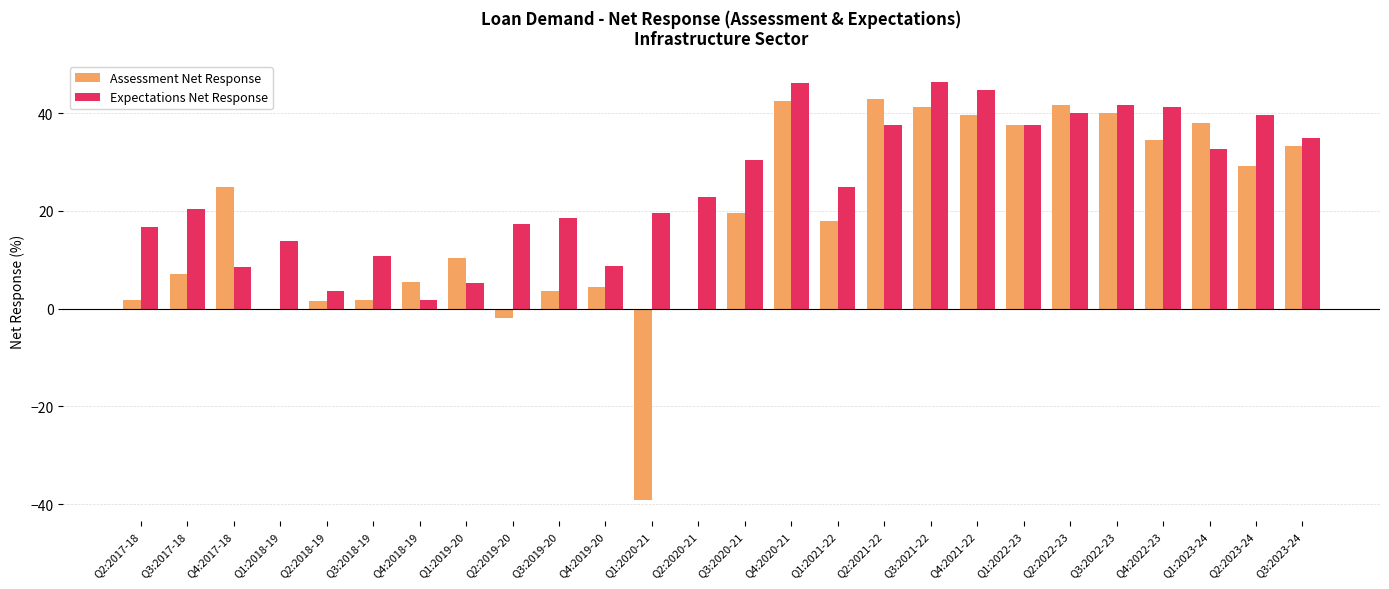

What is the sum of all Assessment Net Response values?

478.6